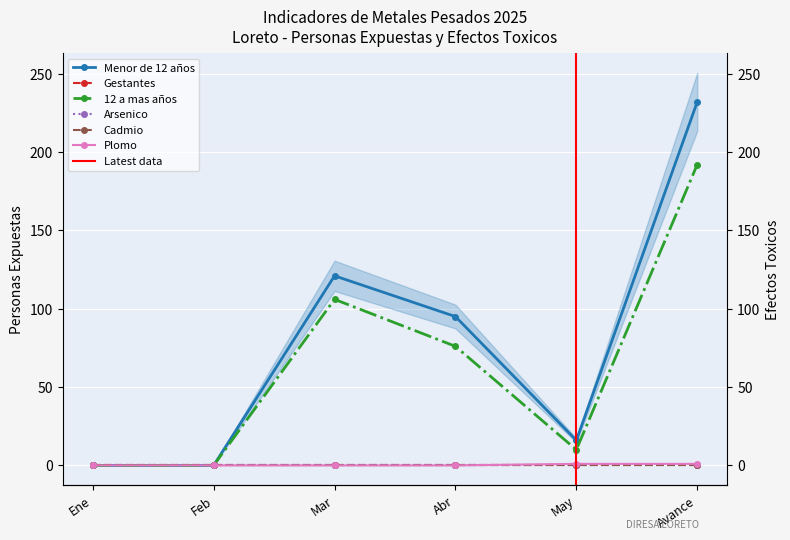

Is it true that Menor de 12 años equals 95 at Abr?

True